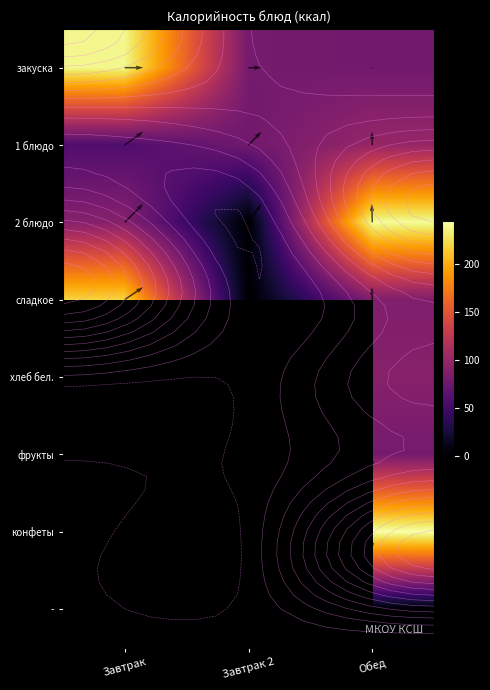

How many positive values does the хлеб бел. series have?

1